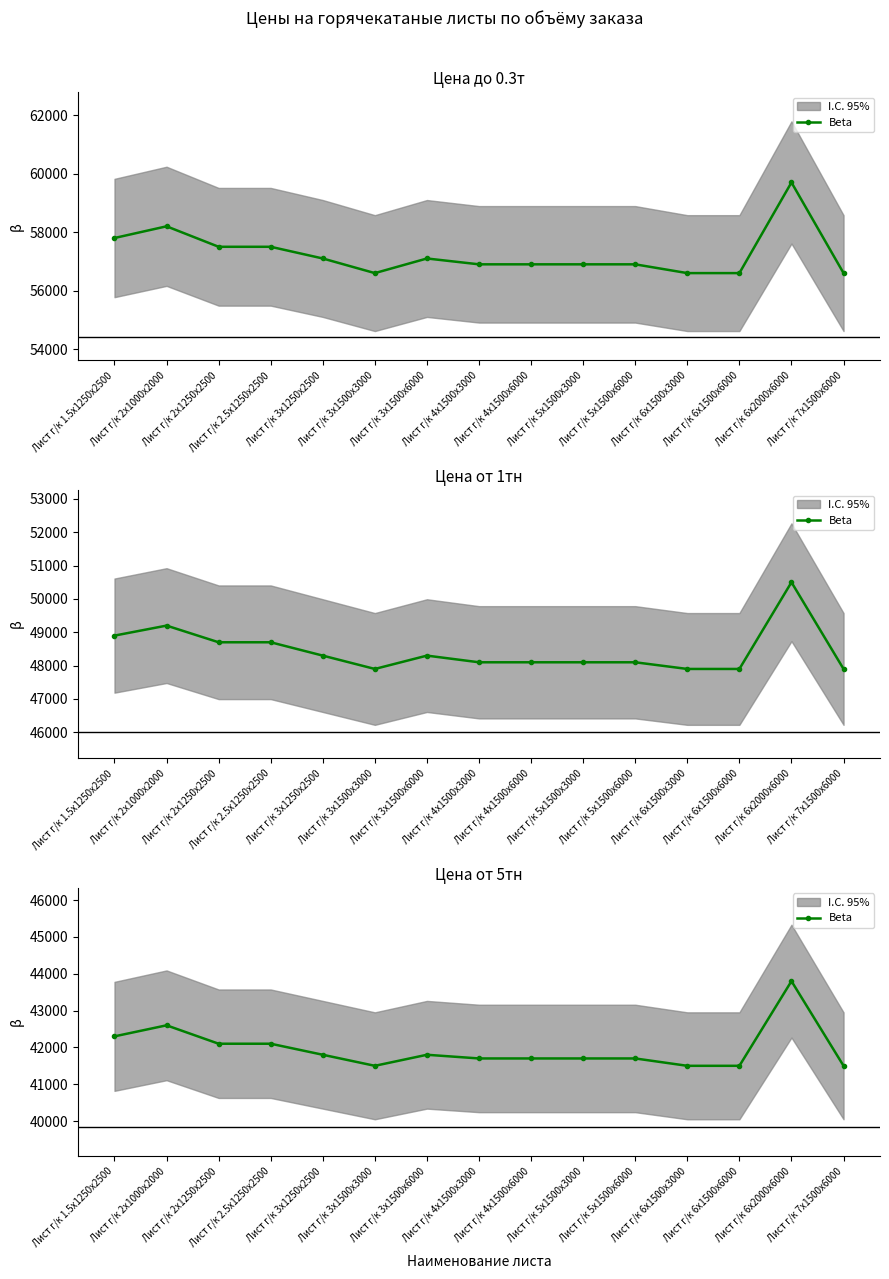

What is the change in value from Лист г/к 6х2000х6000 to Лист г/к 7х1500х6000?

-2300